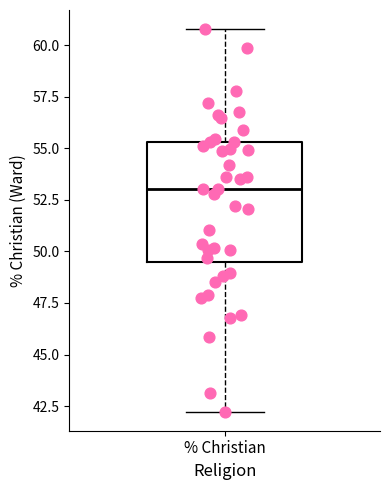

Where does the upper whisker of the box for % Christian end on the y-axis? The values are not printed on the chart, so give them approximately, as read against the axis.

61.0